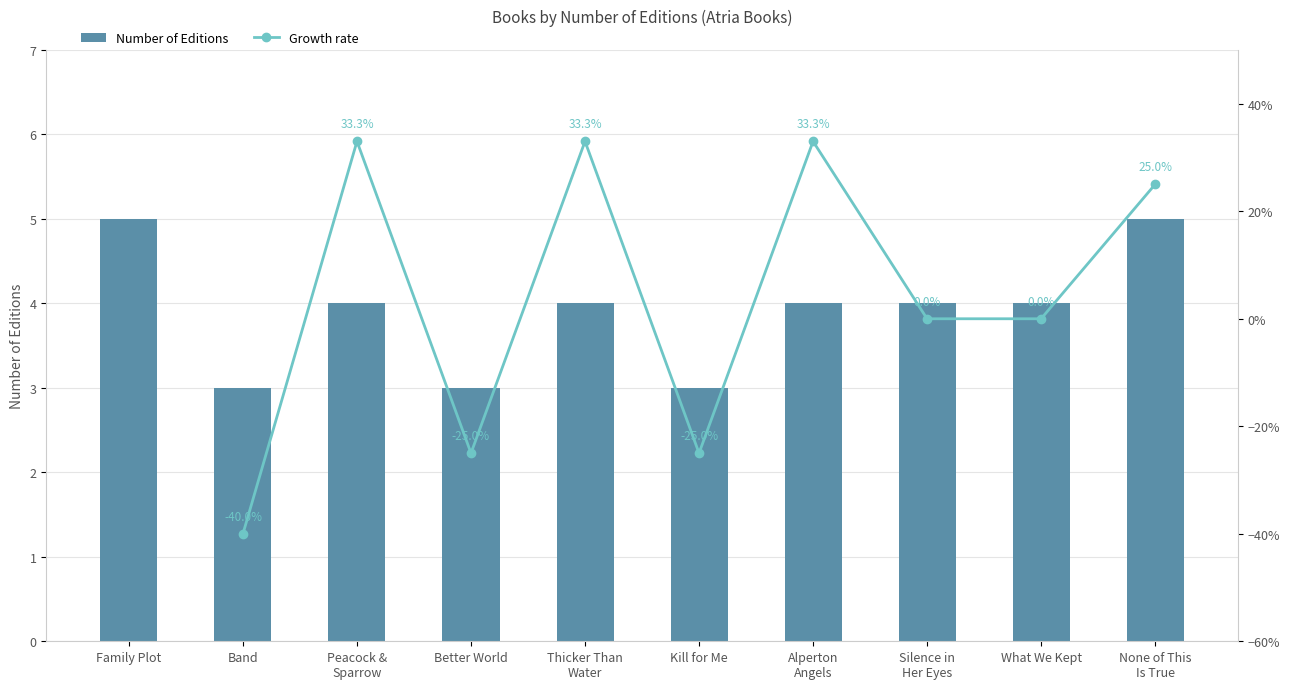

Reading left to right, what are all the values shown in this chart?

5	3	4	3	4	3	4	4	4	5